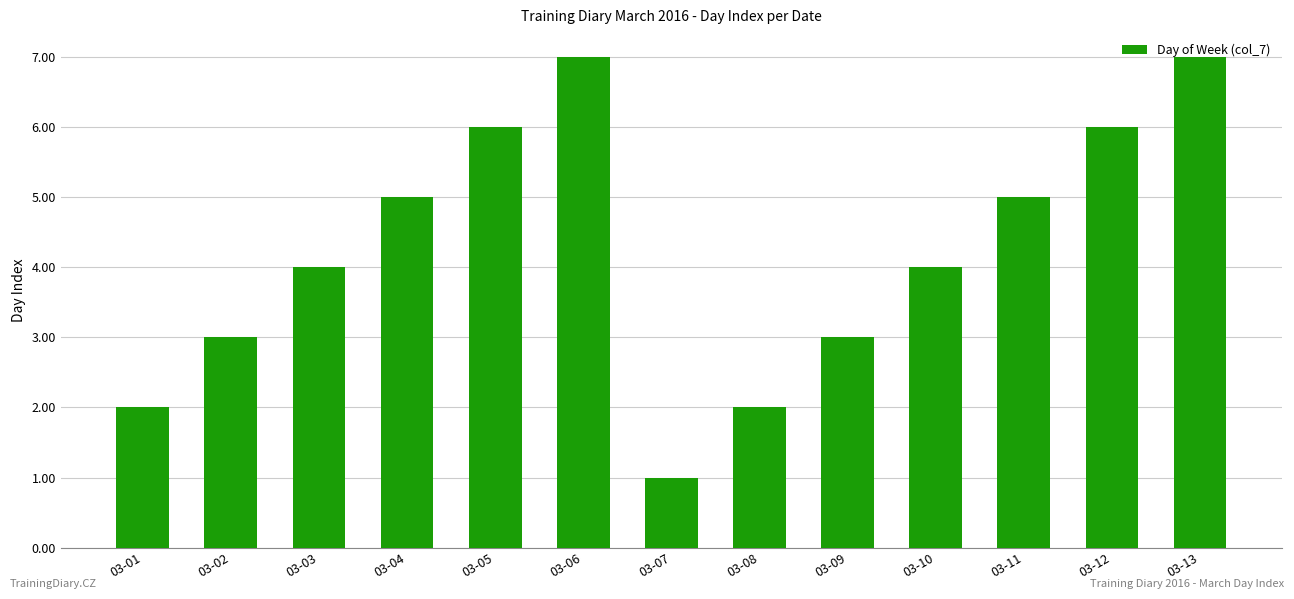

What is the maximum value shown in the chart?

7